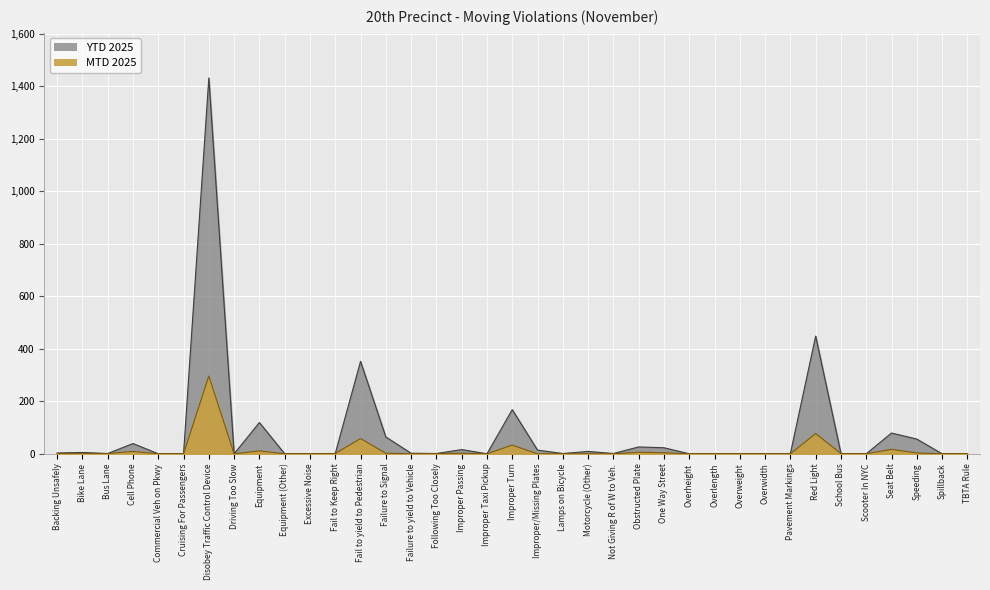

Rank the categories by MTD 2025 value from highest to lowest.

Disobey Traffic Control Device, Red Light, Fail to yield to Pedestrian, Improper Turn, Seat Belt, Equipment, Cell Phone, Obstructed Plate, One Way Street, Speeding, Failure to Signal, Improper Passing, Backing Unsafely, Bus Lane, Fail to Keep Right, Following Too Closely, School Bus, Bike Lane, Commercial Veh on Pkwy, Cruising For Passengers, Driving Too Slow, Equipment (Other), Excessive Noise, Failure to yield to Vehicle, Improper Taxi Pickup, Improper/Missing Plates, Lamps on Bicycle, Motorcycle (Other), Not Giving R of W to Veh., Overheight, Overlength, Overweight, Overwidth, Pavement Markings, Scooter In NYC, Spillback, TBTA Rule